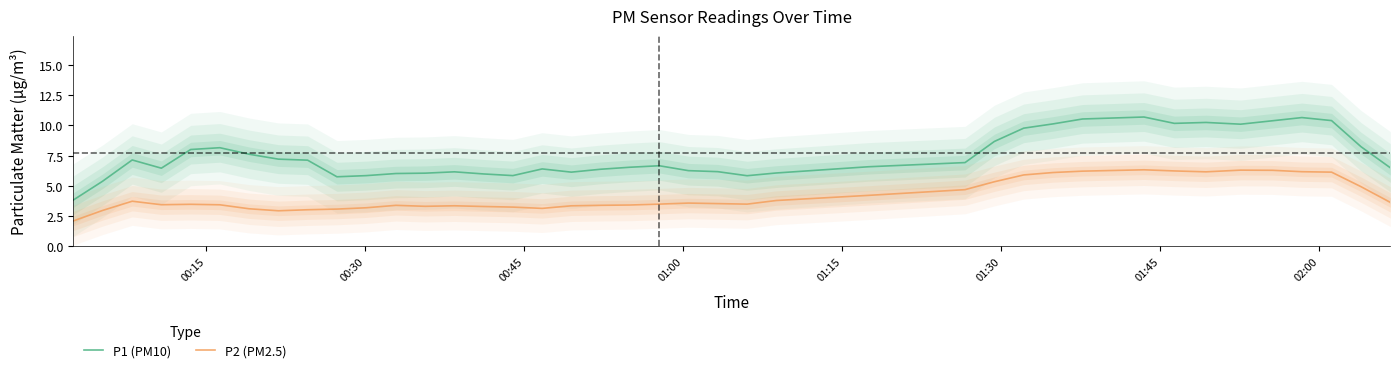

True or false: P2 (PM2.5) and P1 (PM10) cross at least once.

False